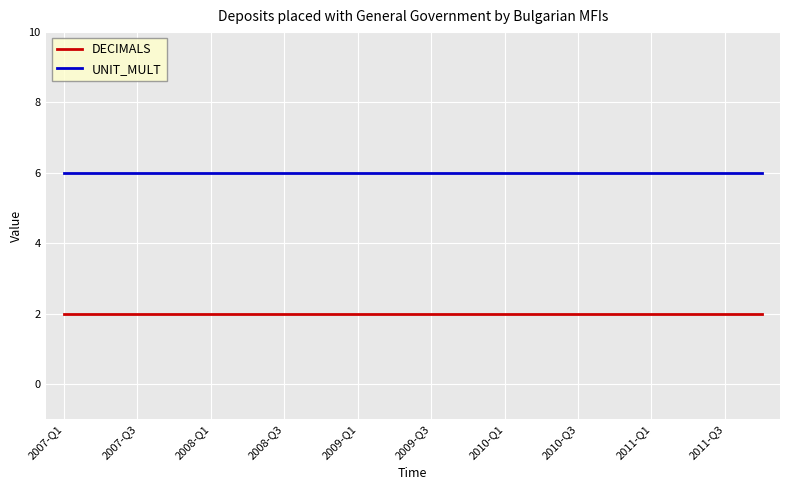

True or false: UNIT_MULT and DECIMALS cross at least once.

False